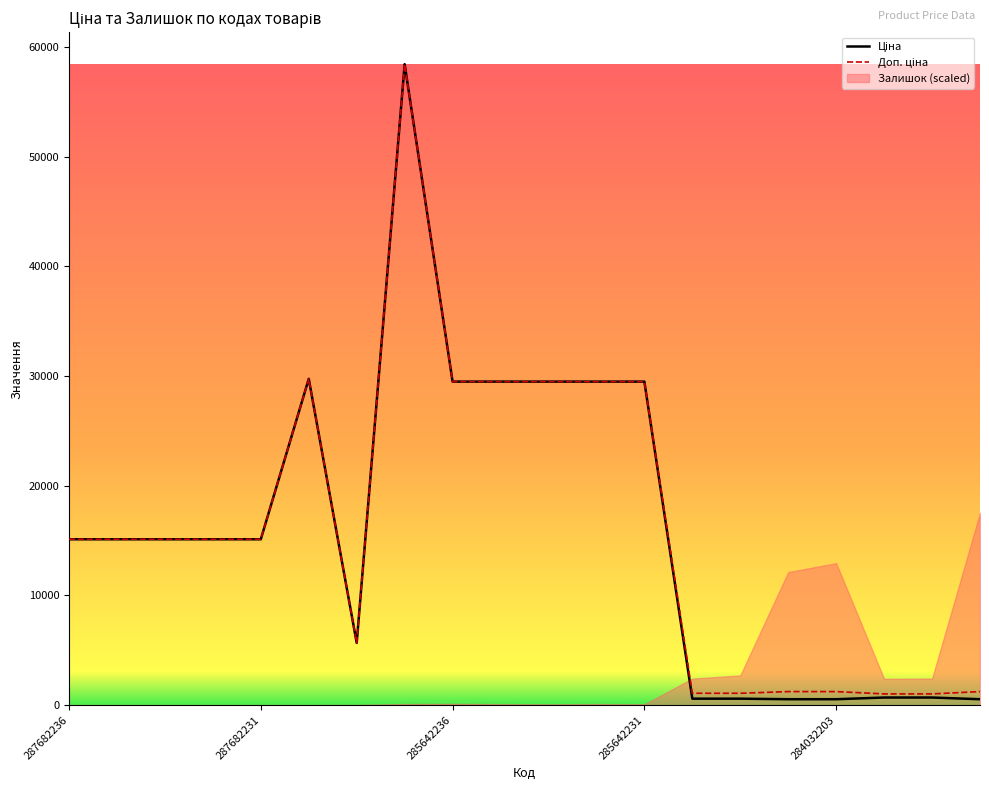

Where does the Доп. ціна series first go above 15120?

287702232